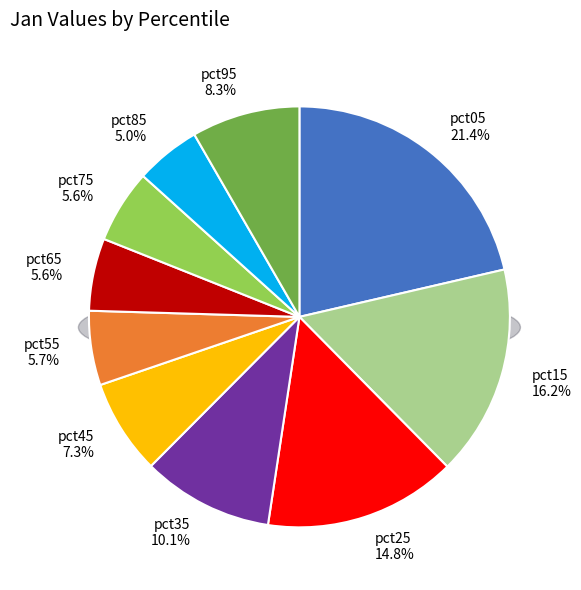

To the nearest percent, what is the combined percentage of pct05 and pct95?

30%